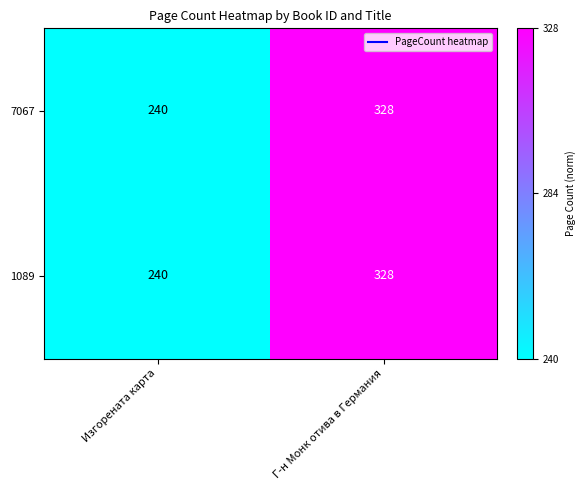

What is the total value across all series at Г-н Монк отива в Германия?

656